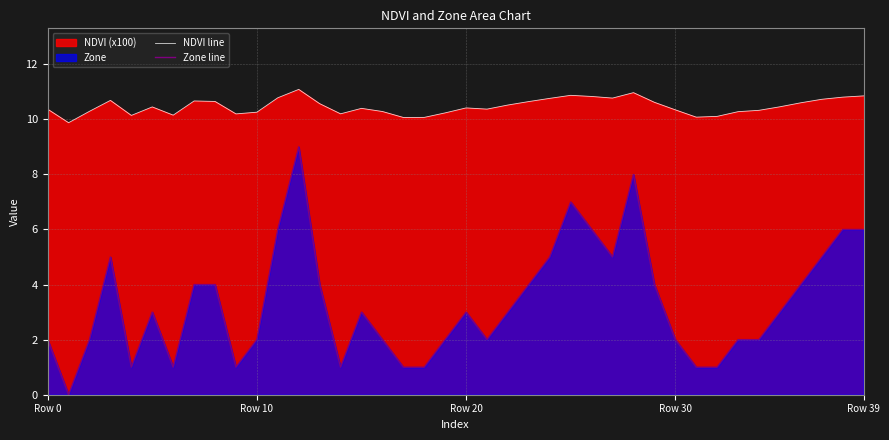

At 29, list the series in order from largest to smallest.

NDVI line, Zone line